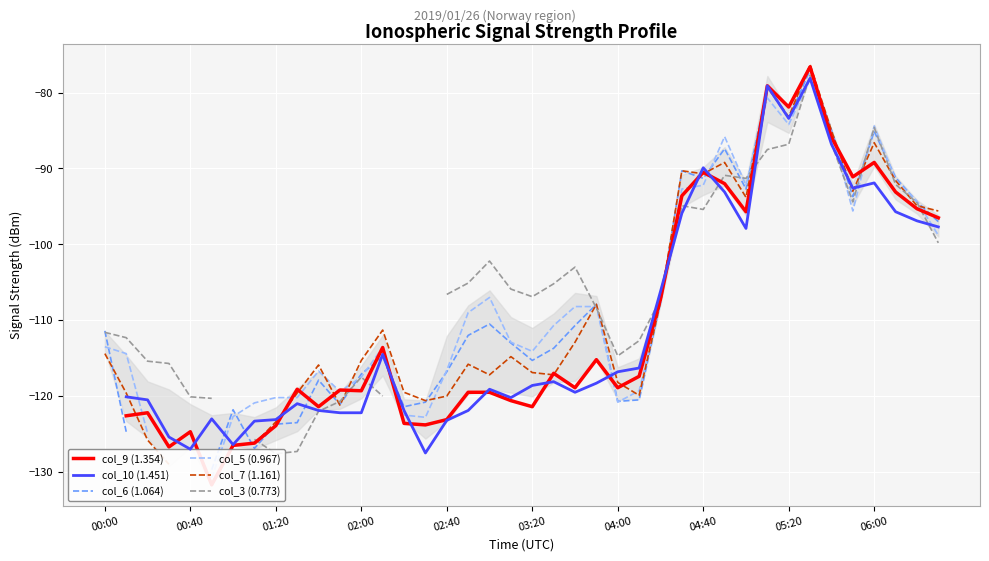

At which category does col_7 (1.161) reach its first local peak?

10